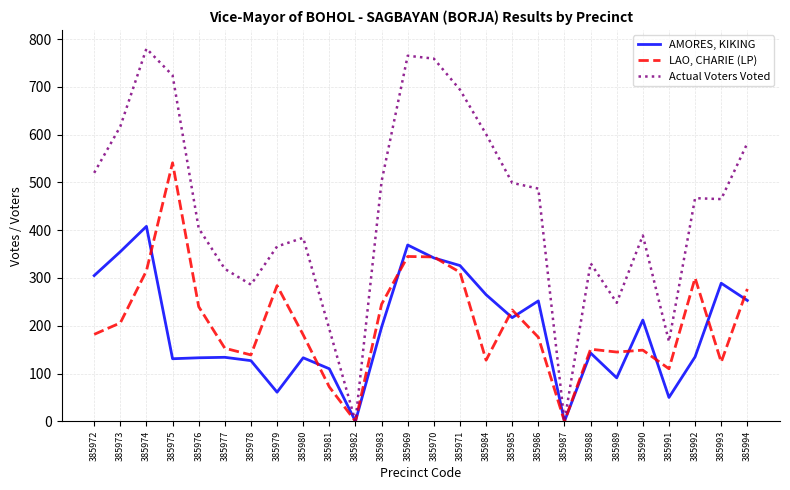

In Actual Voters Voted, how many points are higher than both neighbors (excluding endpoints)?

6